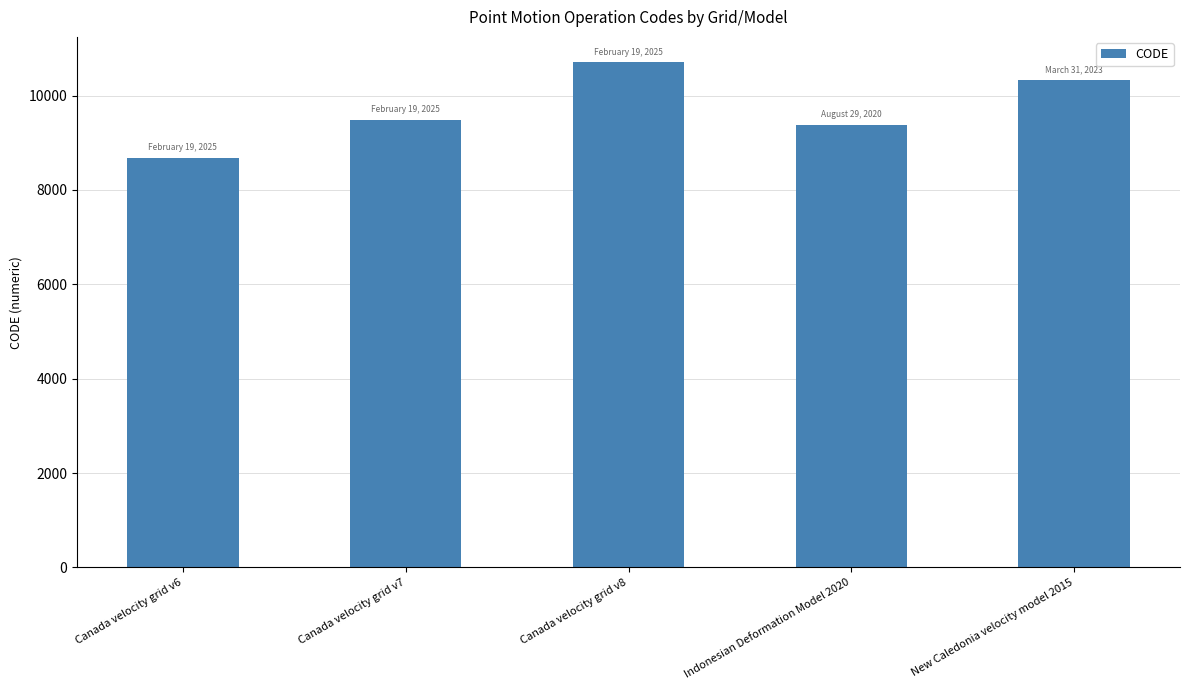

True or false: the data shows 8676 at Canada velocity grid v6.

True